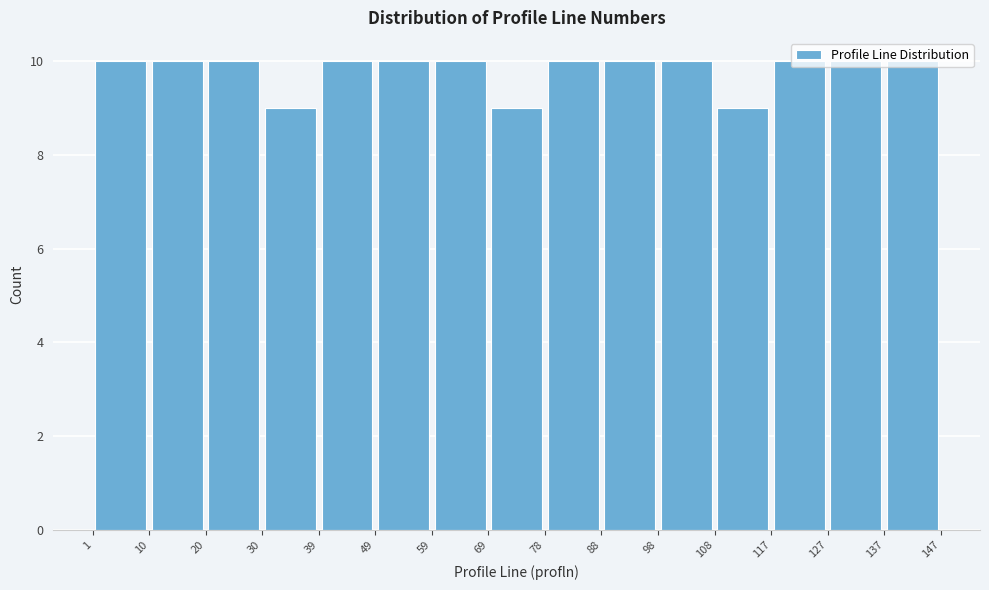

Reading left to right, list every bar in this chart as the range it spans on the x-axis followed by its height. The values are not printed on the chart, so give them approximately, as read against the axis.

1 to 10: 10
10 to 20: 10
20 to 30: 10
30 to 39: 9
39 to 49: 10
49 to 59: 10
59 to 69: 10
69 to 78: 9
78 to 88: 10
88 to 98: 10
98 to 108: 10
108 to 117: 9
117 to 127: 10
127 to 137: 10
137 to 147: 10